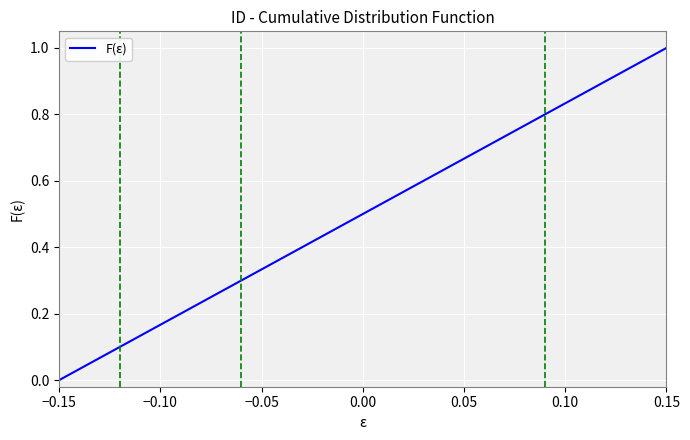

What is the difference between the maximum and minimum values?

1.0